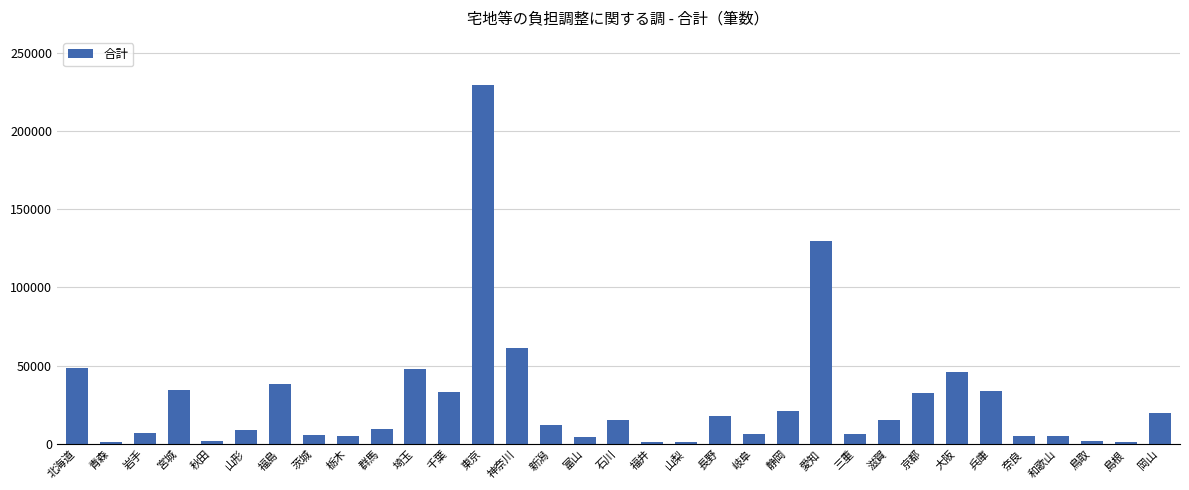

What is the average value?

27622